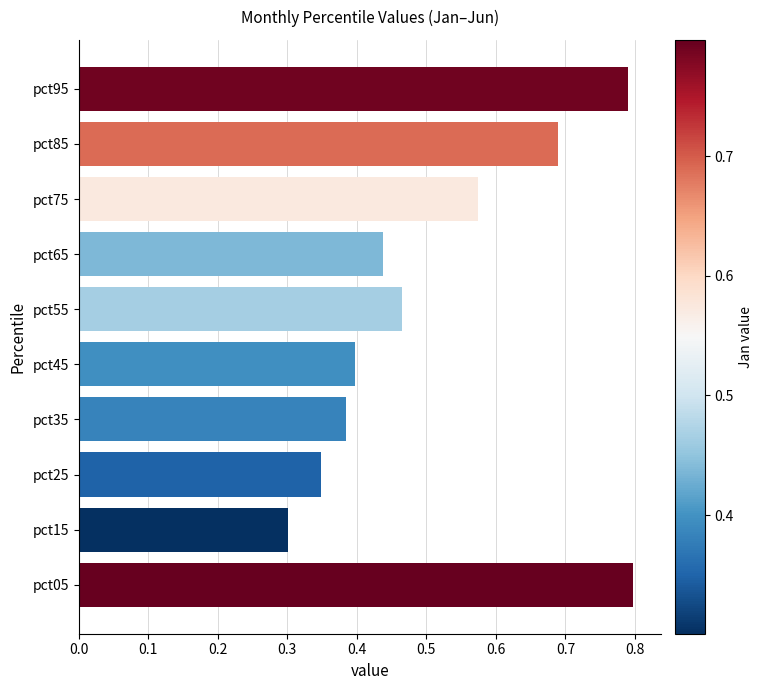

Rank the categories by value from highest to lowest.

pct05, pct95, pct85, pct75, pct55, pct65, pct45, pct35, pct25, pct15